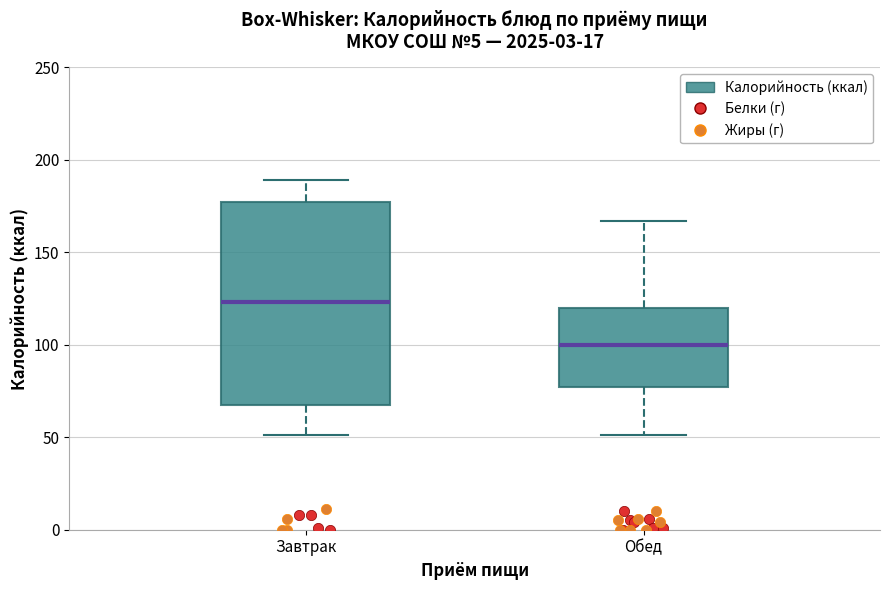

Reading left to right, read every box against the y-axis: the position of its median line, the range the box covers, and the ends of its whiskers. The values are not printed on the chart, so give them approximately, as read against the axis.

Завтрак: median 125, box 70 to 175, whiskers 50 to 190
Обед: median 100, box 75 to 120, whiskers 50 to 165